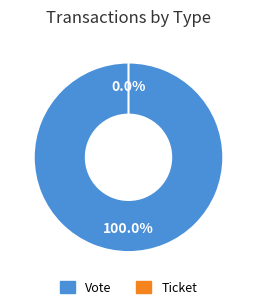

To the nearest percent, what is the difference between the Vote and Ticket slice percentages?

100%